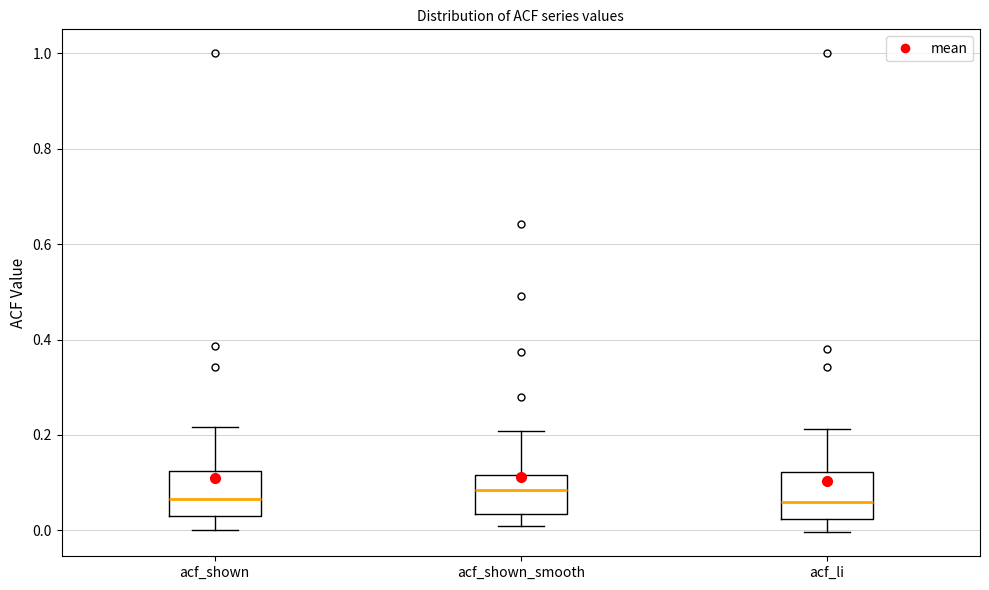

Reading left to right, transcribe this box plot: for each box, give where its median line is, the range the box spans, and where its two whiskers end, as read against the y-axis. The values are not printed on the chart, so give them approximately, as read against the axis.

acf_shown: median 0.06, box 0.02 to 0.12, whiskers 0.00 to 0.22
acf_shown_smooth: median 0.08, box 0.04 to 0.12, whiskers 0.02 to 0.20
acf_li: median 0.06, box 0.02 to 0.12, whiskers 0.00 to 0.22